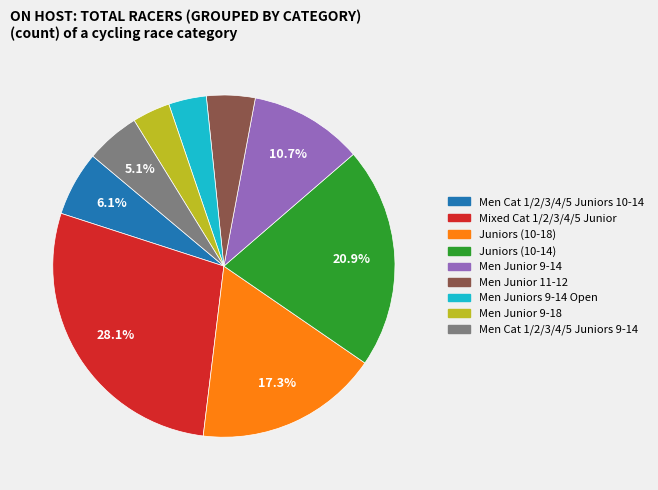

True or false: Men Junior 11-12 accounts for 5% of the total.

True